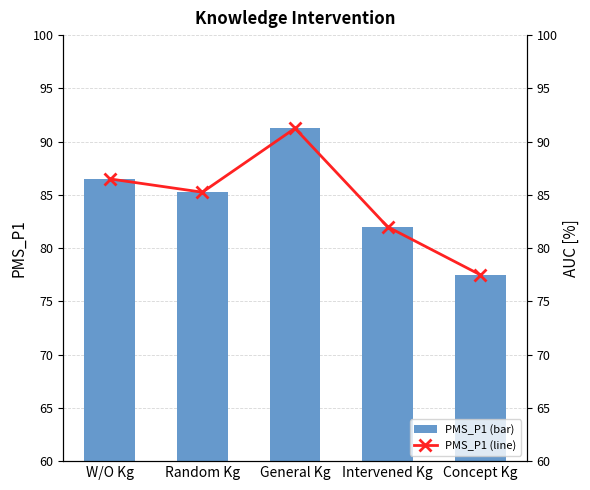

Reading right to left, extract all data points from this chart.

PMS_P1: 77.5	82.0	91.2	85.2	86.5
PMS_P1 line: 77.5	82.0	91.2	85.2	86.5